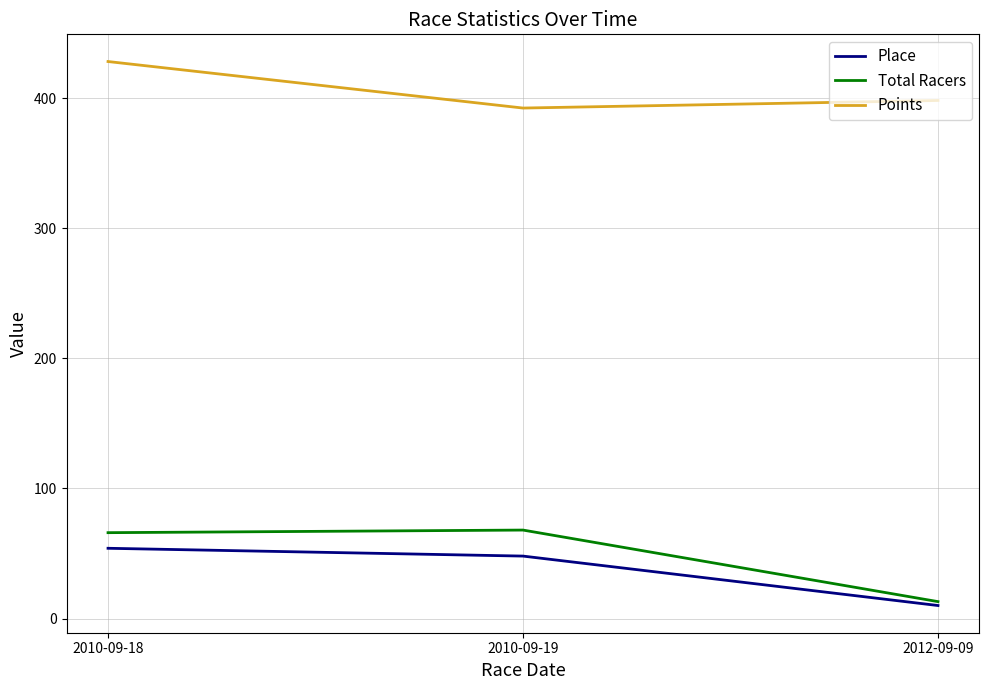

Which category has the highest value in the Place series?

2010-09-18